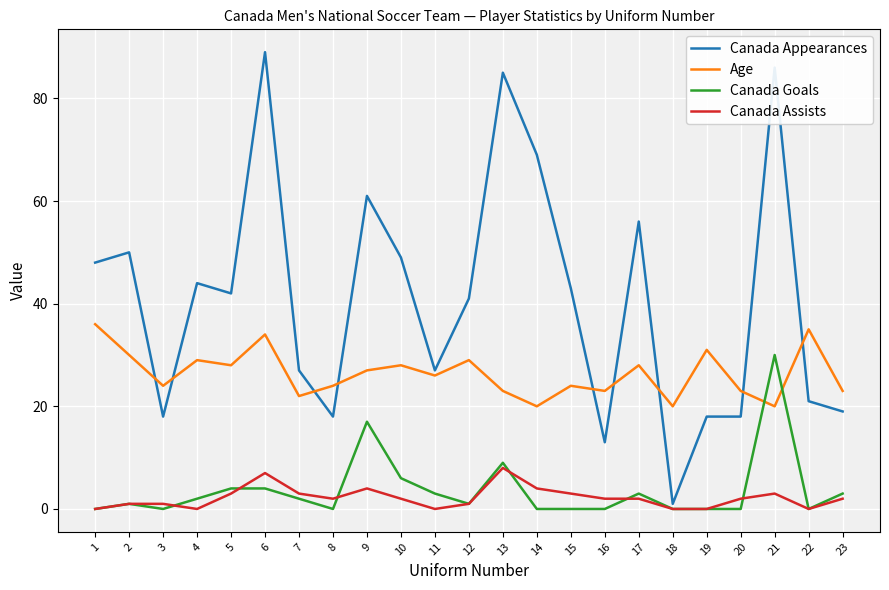

What is the sum of all Canada Appearances values?

943